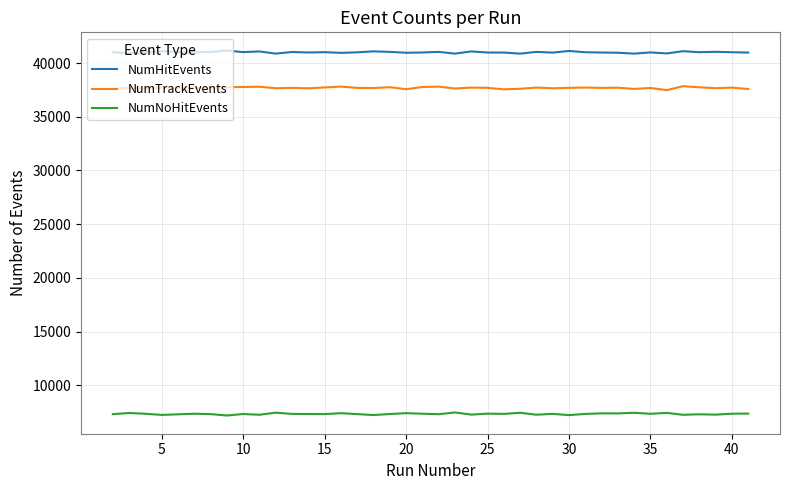

Rank the series by their maximum value, from lowest to highest.

NumNoHitEvents, NumTrackEvents, NumHitEvents